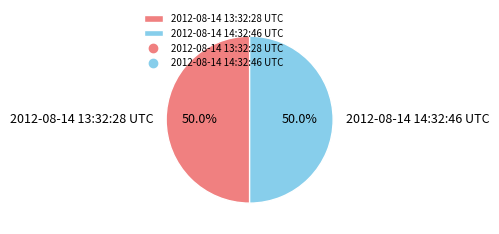

Count the number of slices in the pie.

2